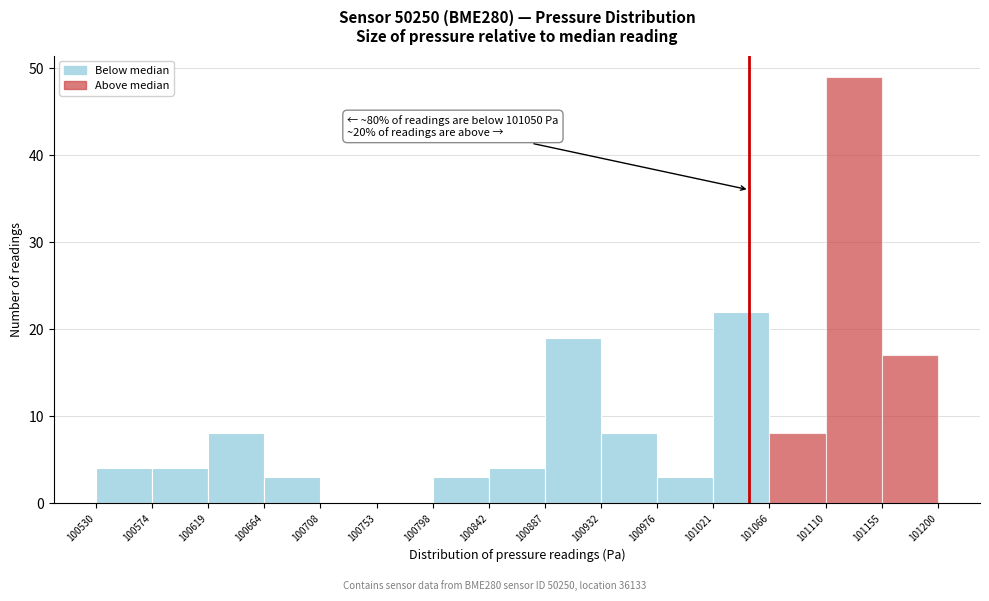

Over which range of the x-axis is the bar tallest?

101110 to 101155